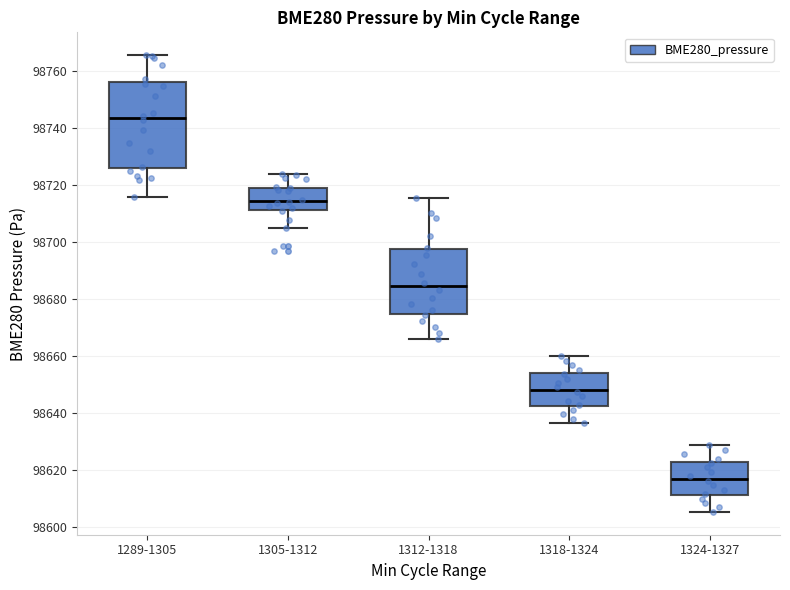

Reading left to right, transcribe this box plot: for each box, give where its median line is, the range the box spans, and where its two whiskers end, as read against the y-axis. The values are not printed on the chart, so give them approximately, as read against the axis.

1289-1305: median 98744, box 98726 to 98756, whiskers 98716 to 98766
1305-1312: median 98714, box 98712 to 98720, whiskers 98706 to 98724
1312-1318: median 98684, box 98674 to 98698, whiskers 98666 to 98716
1318-1324: median 98648, box 98642 to 98654, whiskers 98636 to 98660
1324-1327: median 98618, box 98612 to 98622, whiskers 98606 to 98628